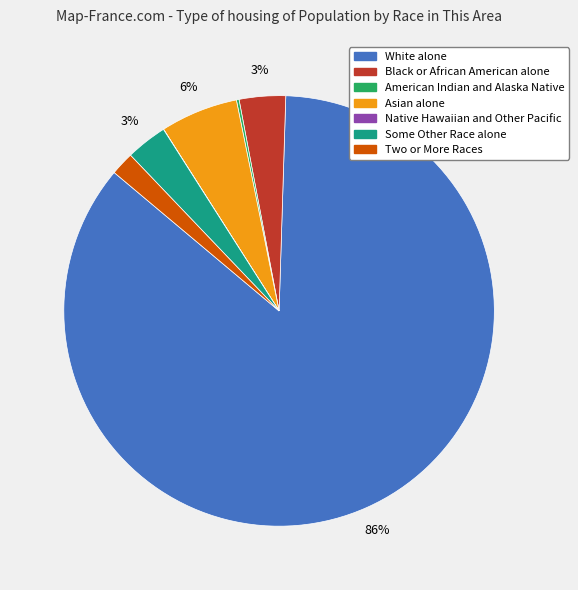

Does any single category account for the majority?

Yes